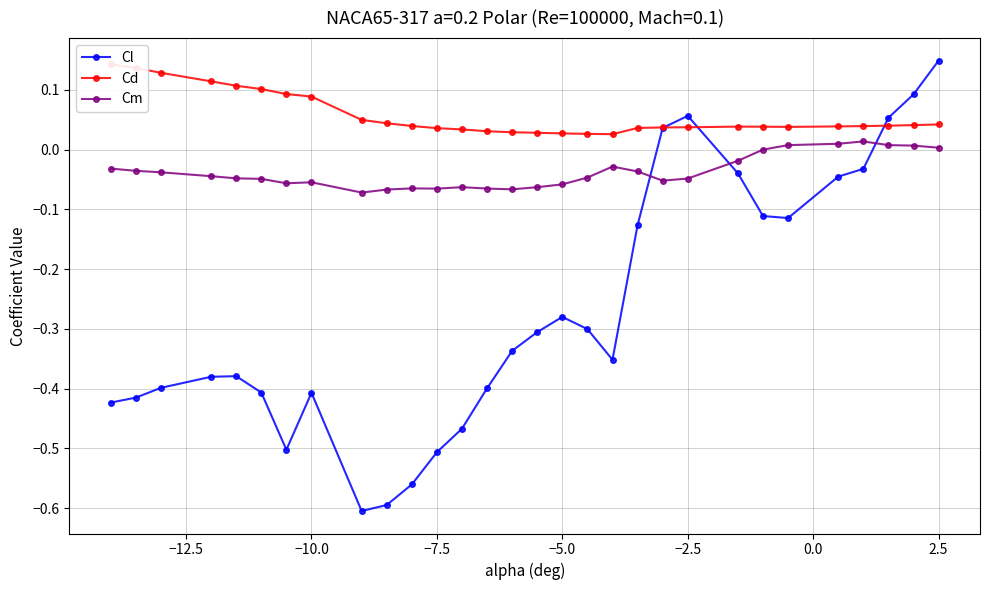

How many intersections are there between Cm and Cl?

3